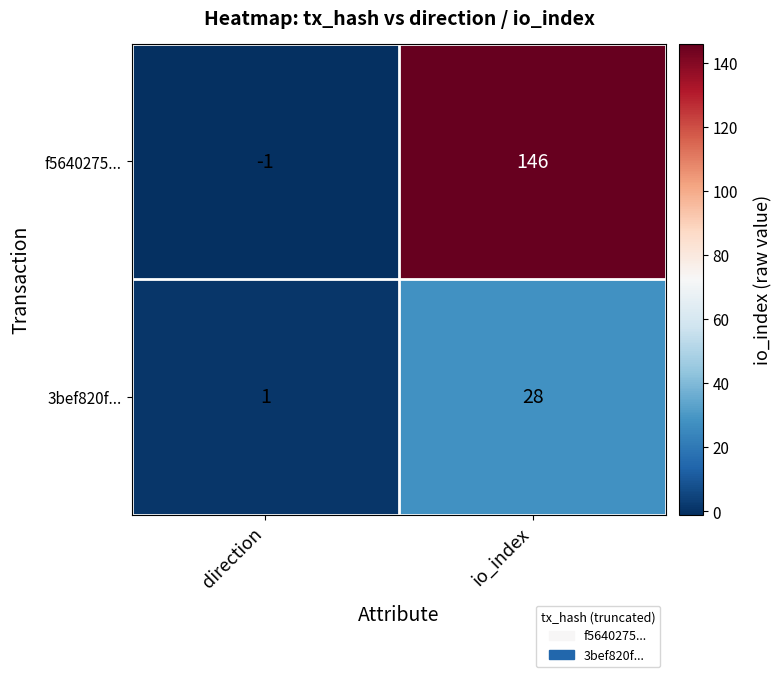

What is the sum of the f5640275... values at io_index and direction?

145